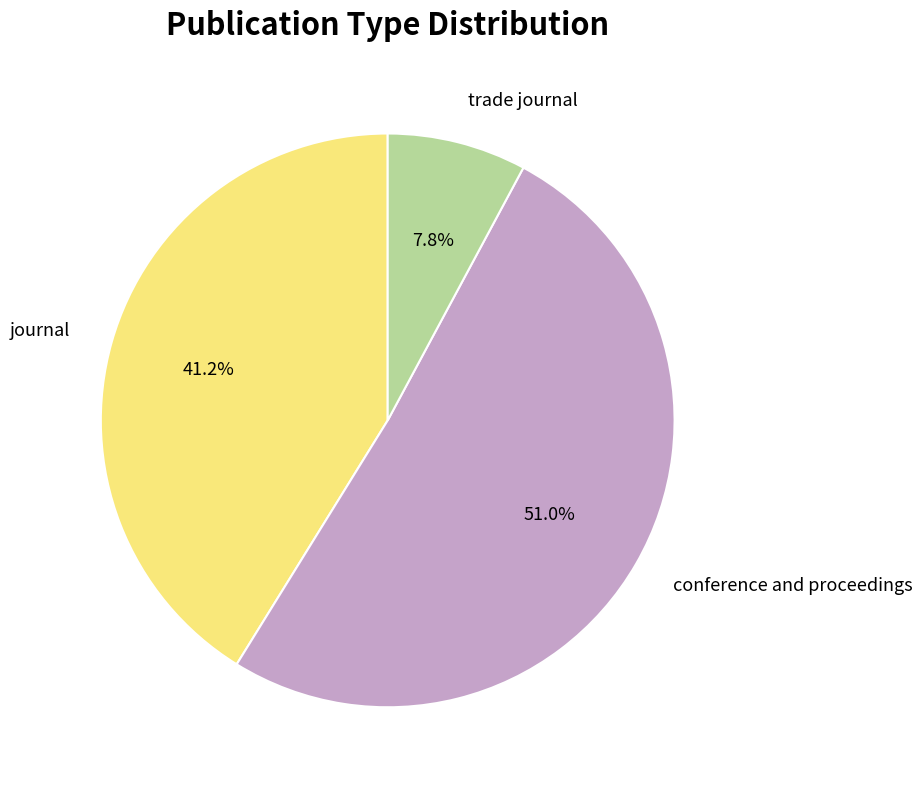

What percentage do trade journal and conference and proceedings together represent?

58.8%